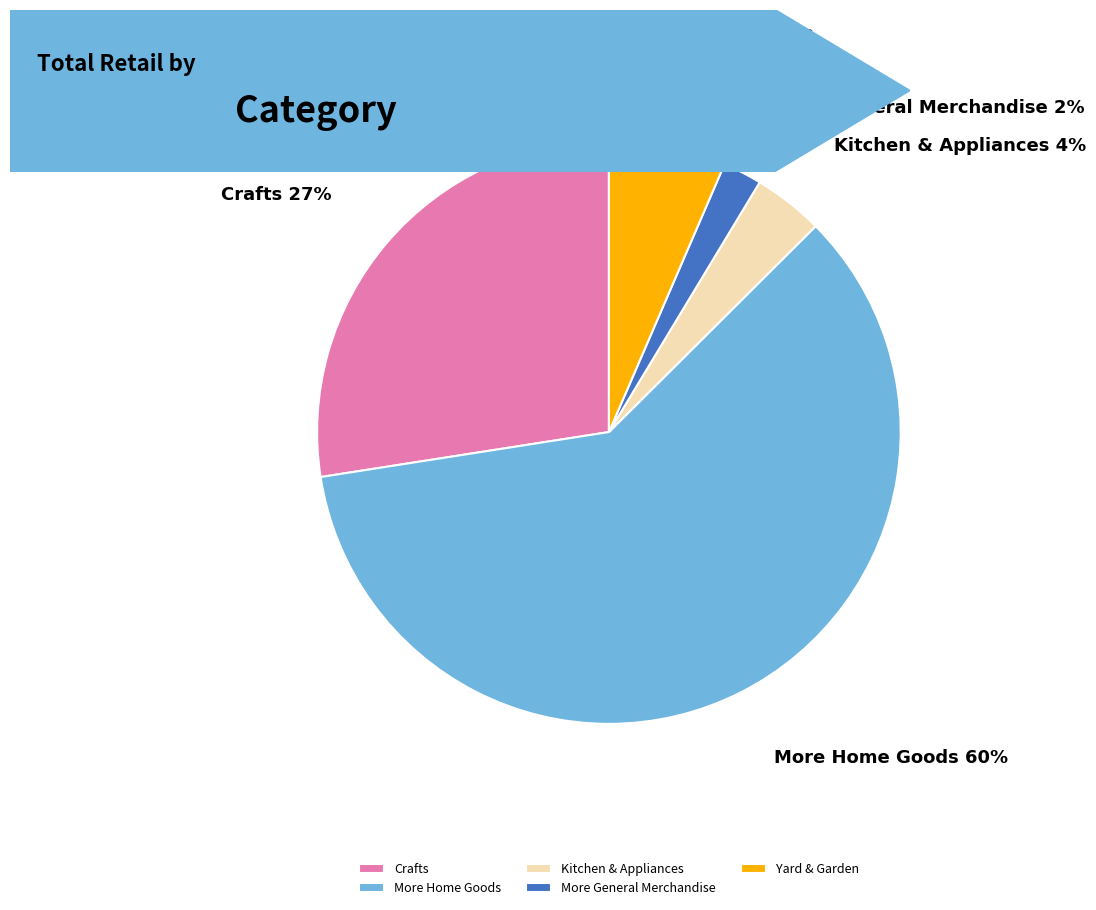

Rank the categories by value from highest to lowest.

More Home Goods, Crafts, Yard & Garden, Kitchen & Appliances, More General Merchandise